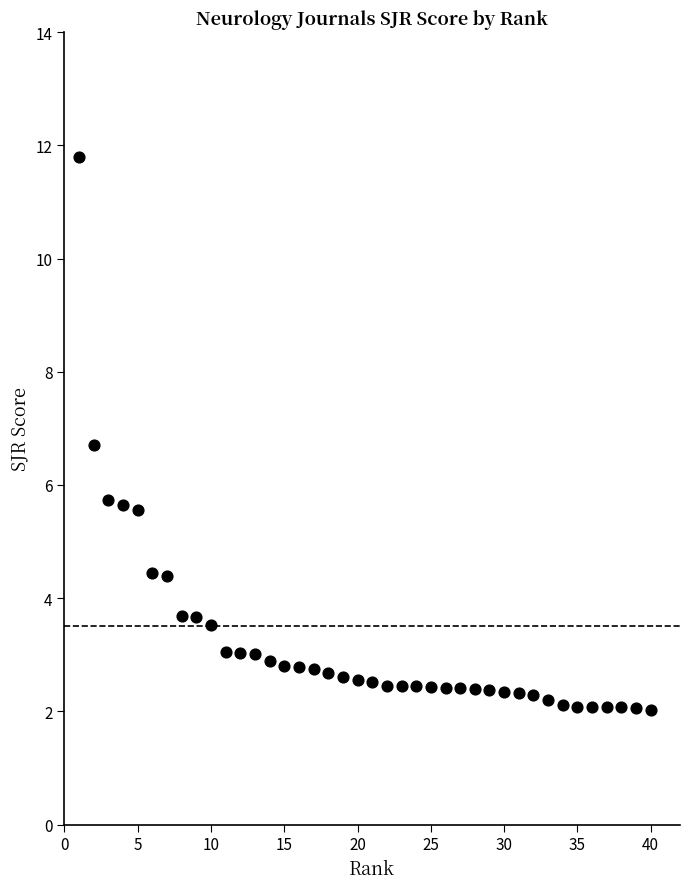

What is the range of Y values (max minus min)?

9.8